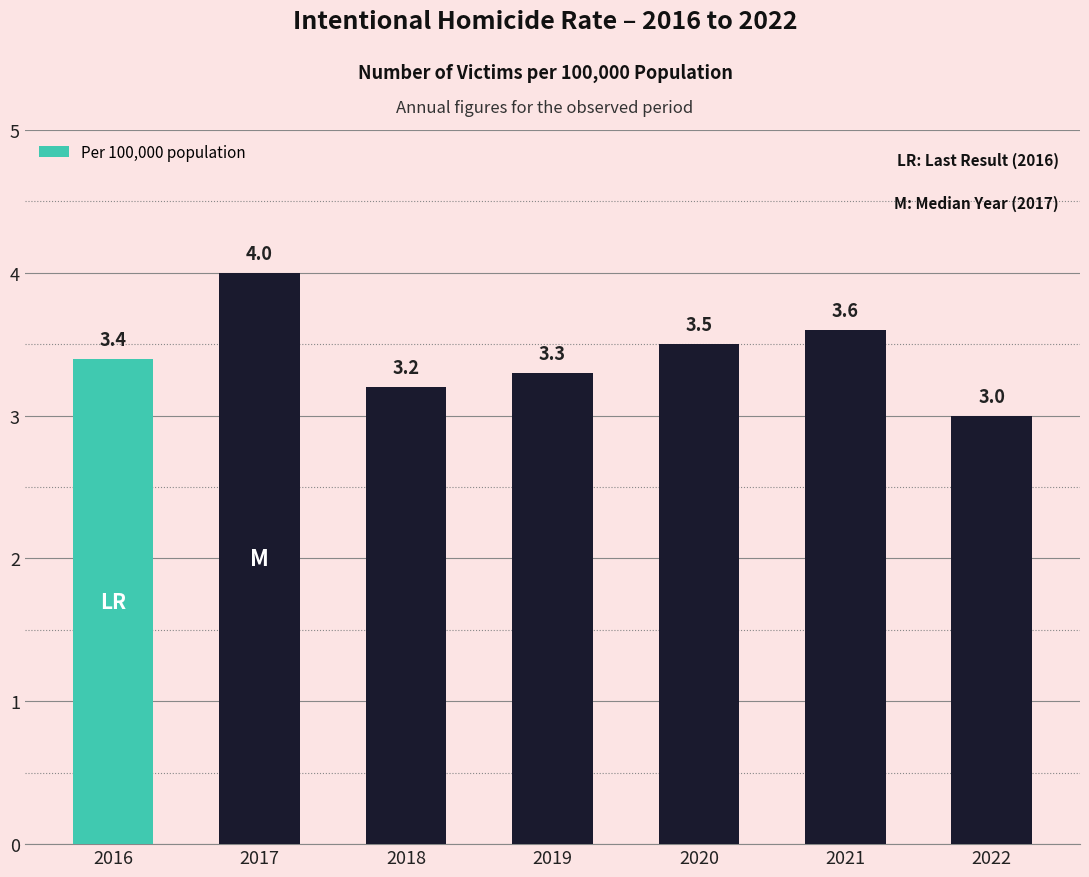

What is the approximate value at 2022?

3.0